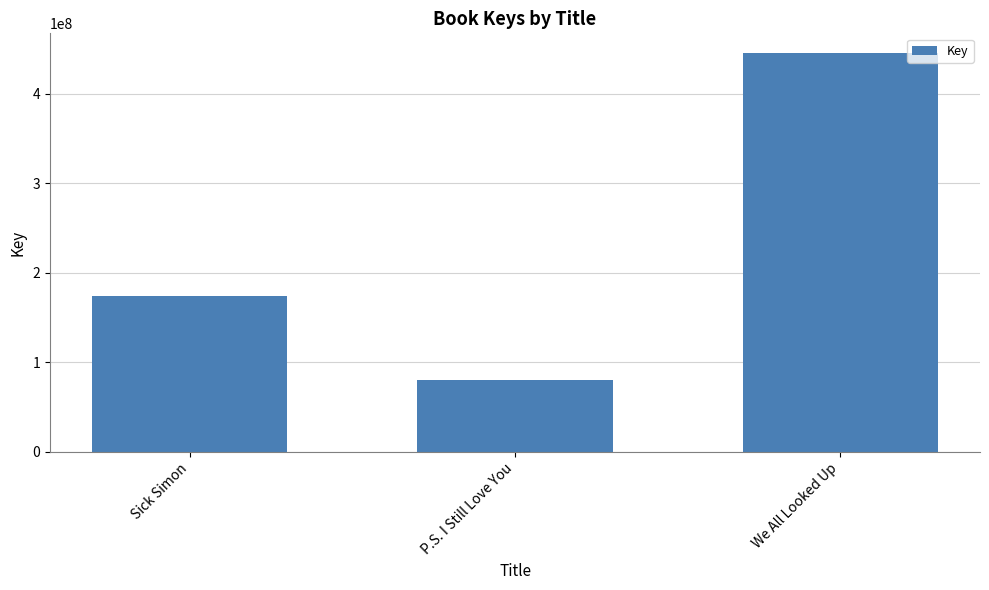

What is the difference between the values at We All Looked Up and P.S. I Still Love You?

365263483